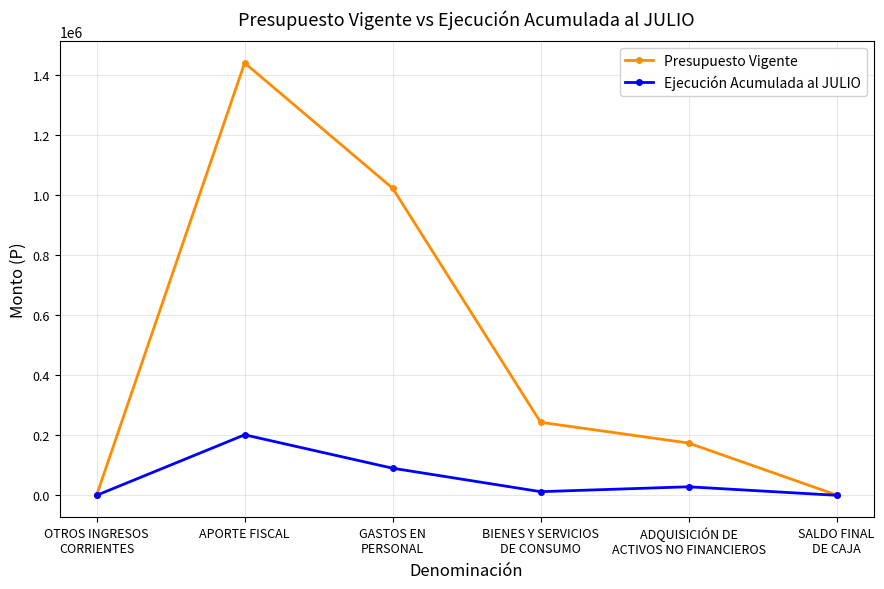

Rank the series by their maximum value, from lowest to highest.

Ejecución Acumulada al JULIO, Presupuesto Vigente